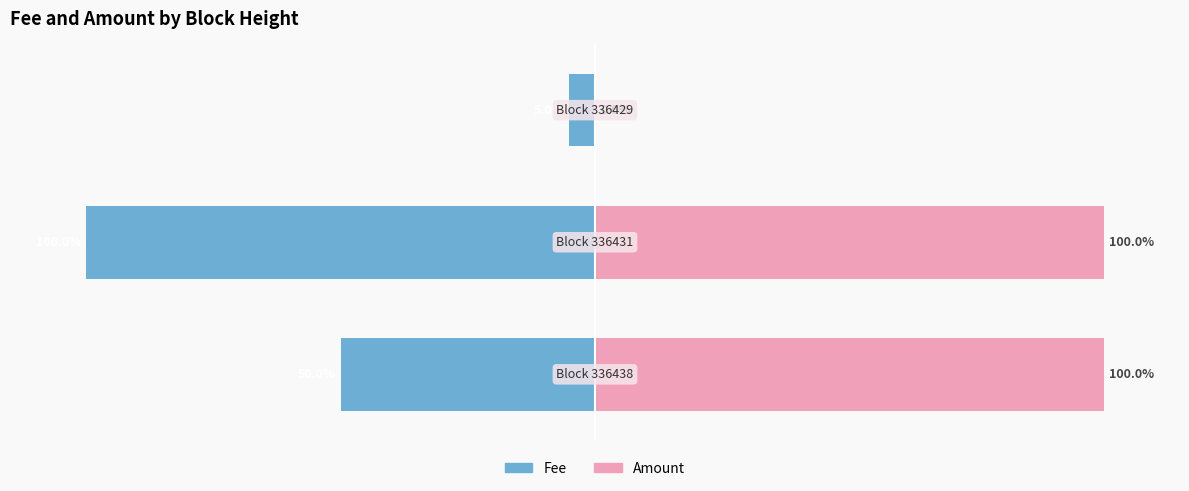

Reading left to right, what are all the values shown in this chart?

Fee: -50.0	-100.0	-5.0
Amount: 100.0	100.0	0.0